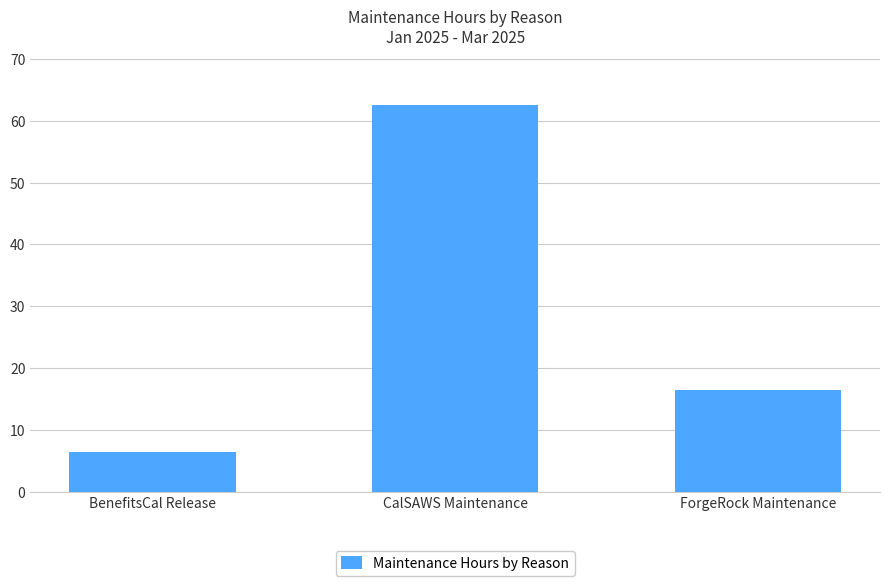

The value at BenefitsCal Release is 1.9. True or false?

False